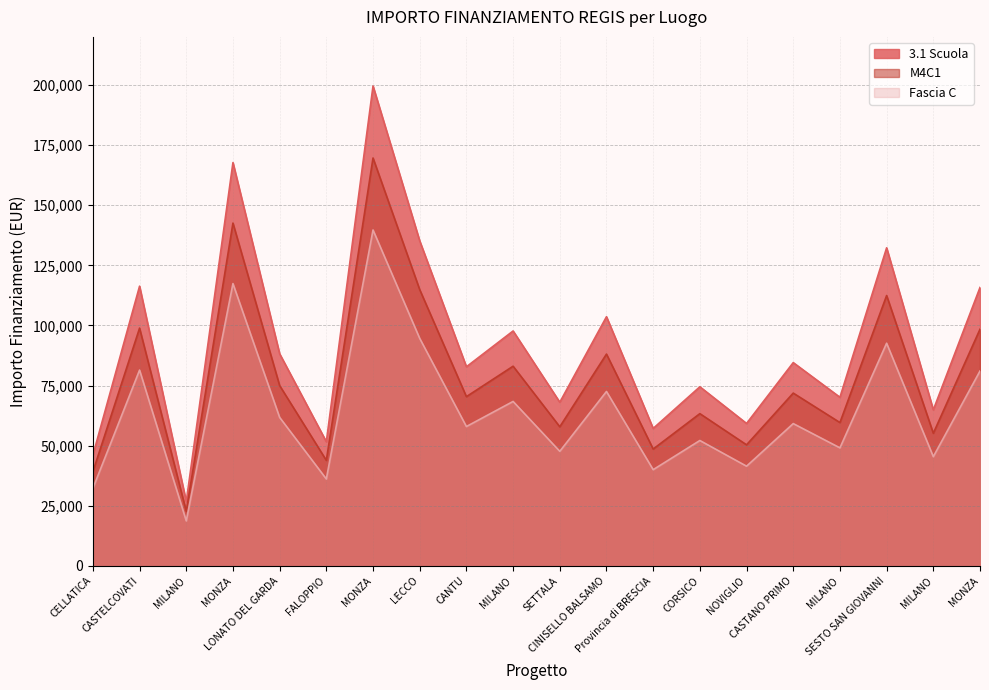

Is the value of M4C1 at MILANO greater than the value of 3.1 Scuola at MILANO?

No